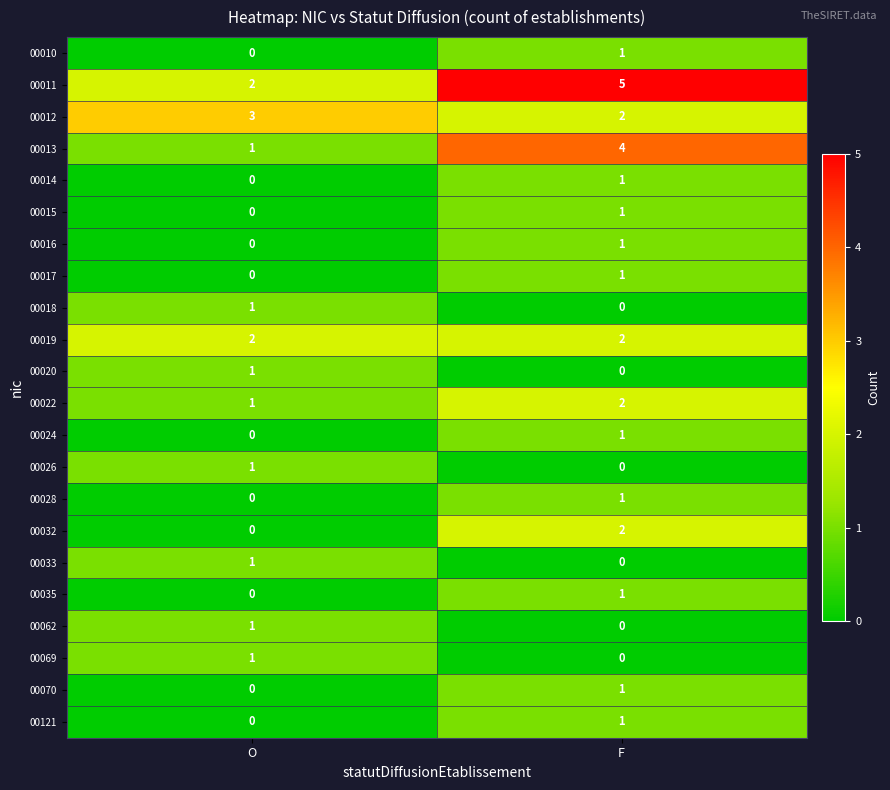

List the labels in order of 00018 value, largest first.

O, F